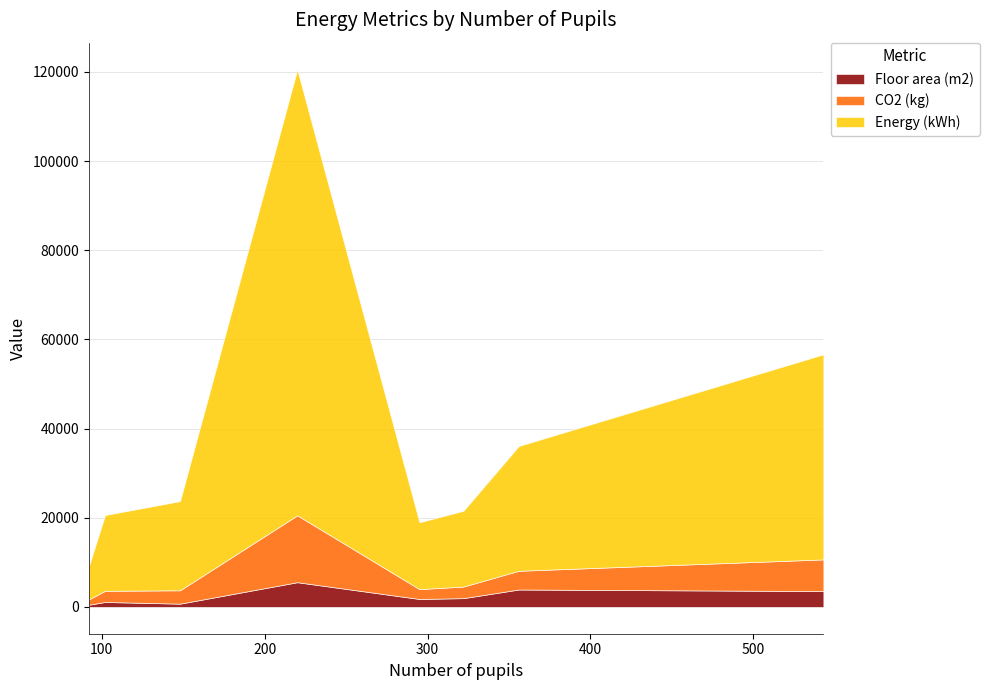

How many lines are shown in the chart?

3